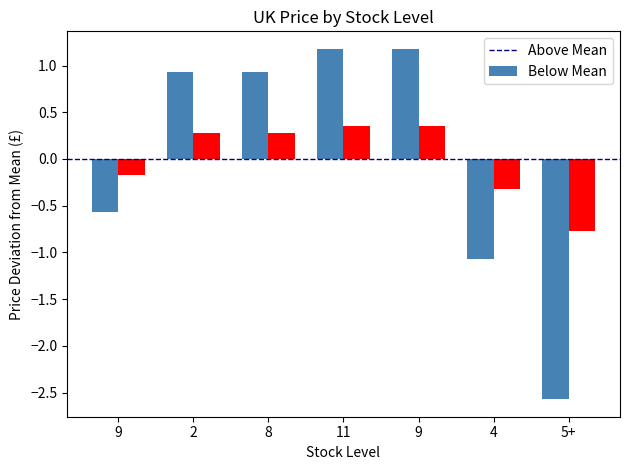

What is the maximum value for Above Mean?

1.2